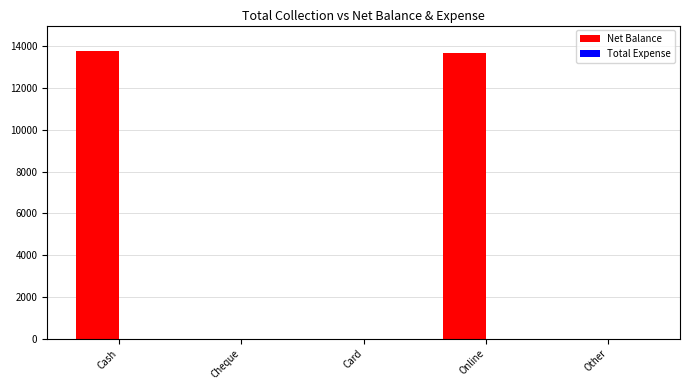

True or false: the data shows 13700 at Online.

True